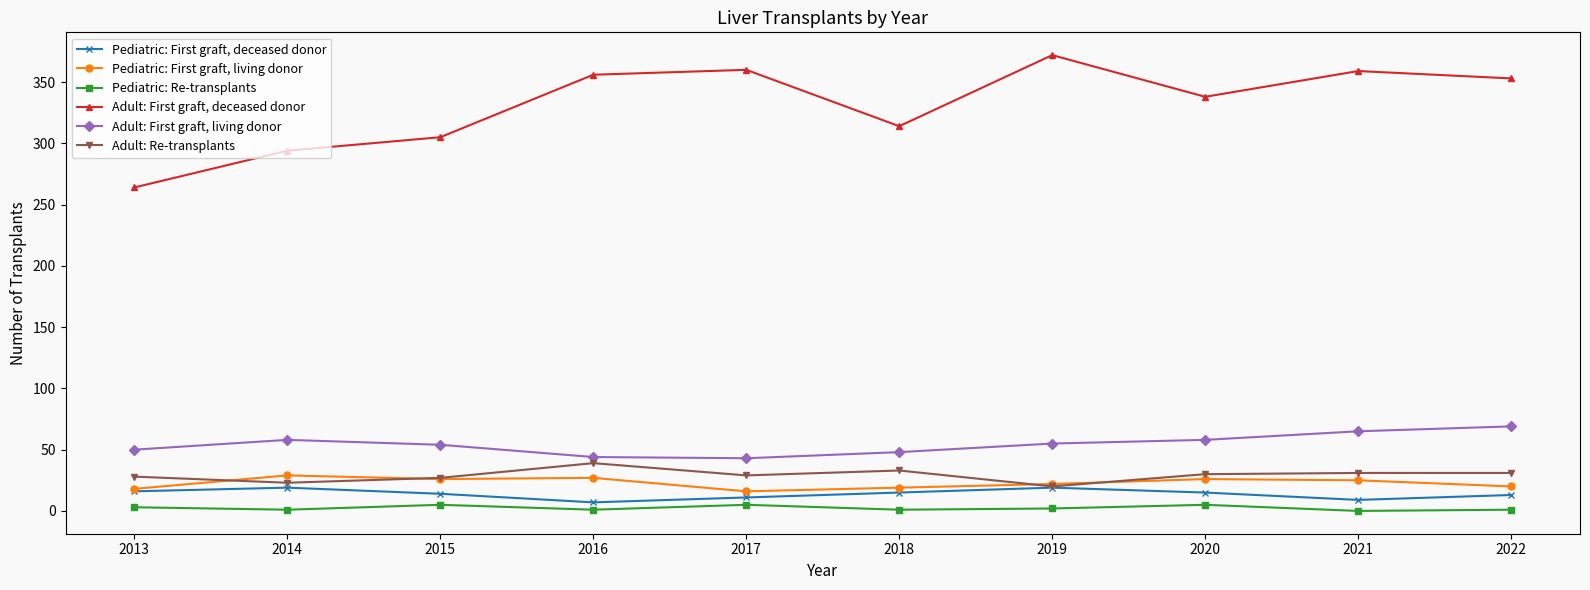

Is the value of Pediatric: Re-transplants at 2016 greater than the value of Pediatric: First graft, deceased donor at 2014?

No